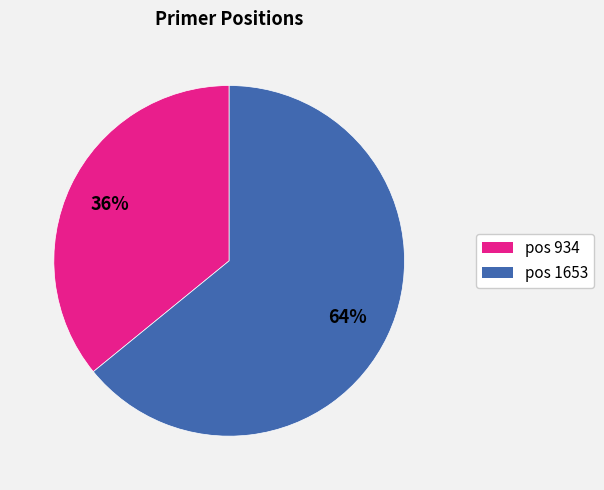

To the nearest percent, what is the difference between the largest and smallest slice percentages?

28%